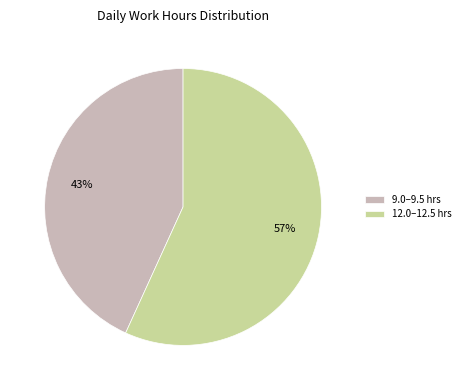

Is it true that 12.0–12.5 hrs is 57% of the pie?

True